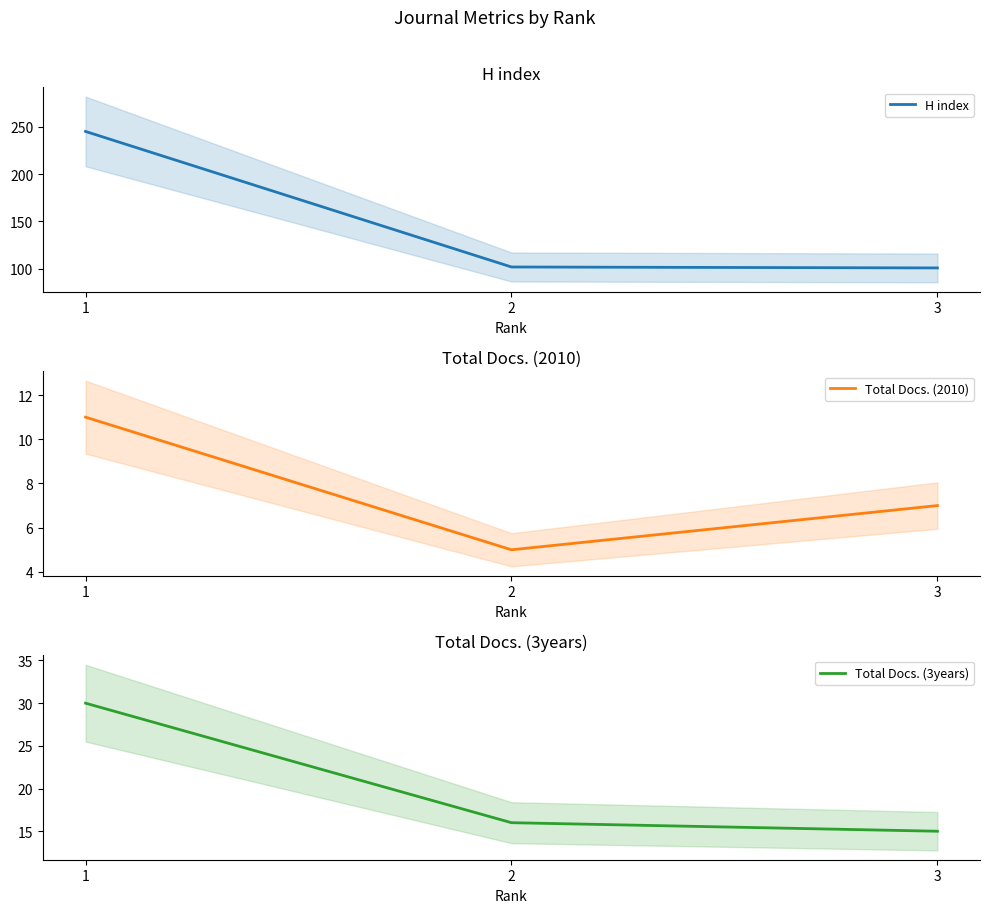

What is the sum of the H index values at 1 and 3?

346